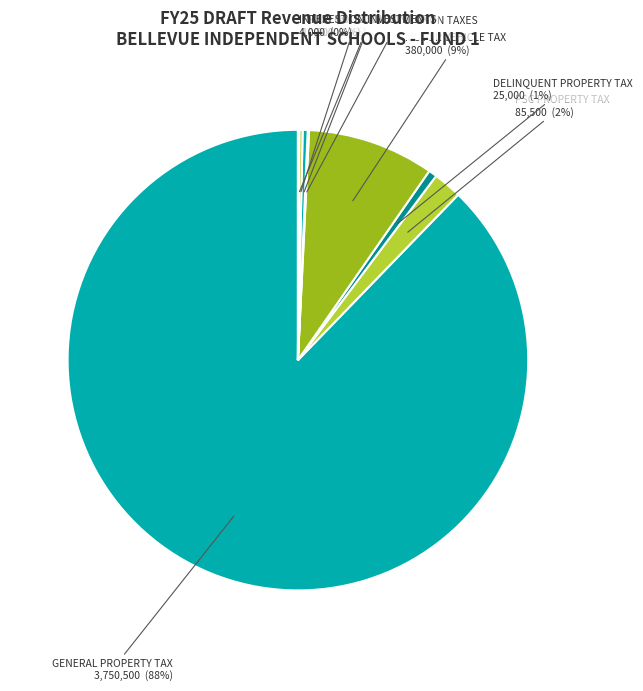

To the nearest percent, what portion does GENERAL PROPERTY TAX represent?

88%